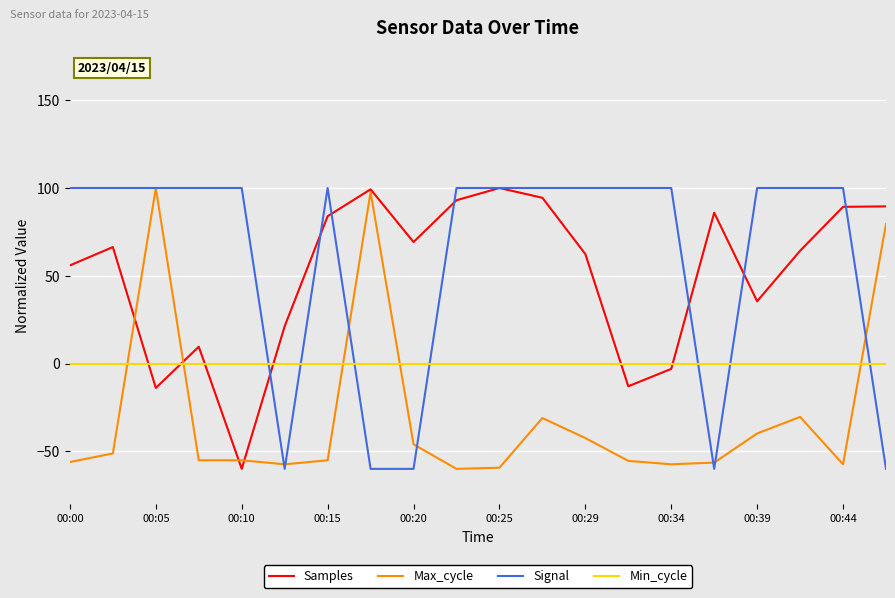

What is the maximum value shown in the chart?

100.0